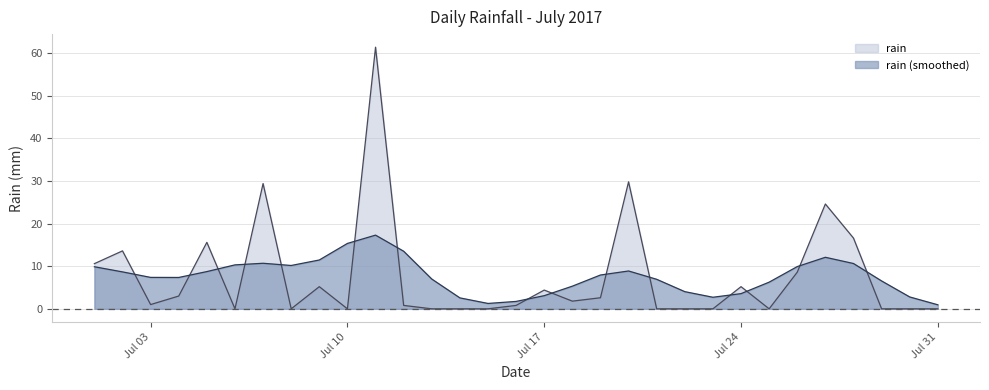

How many values are above zero?

18